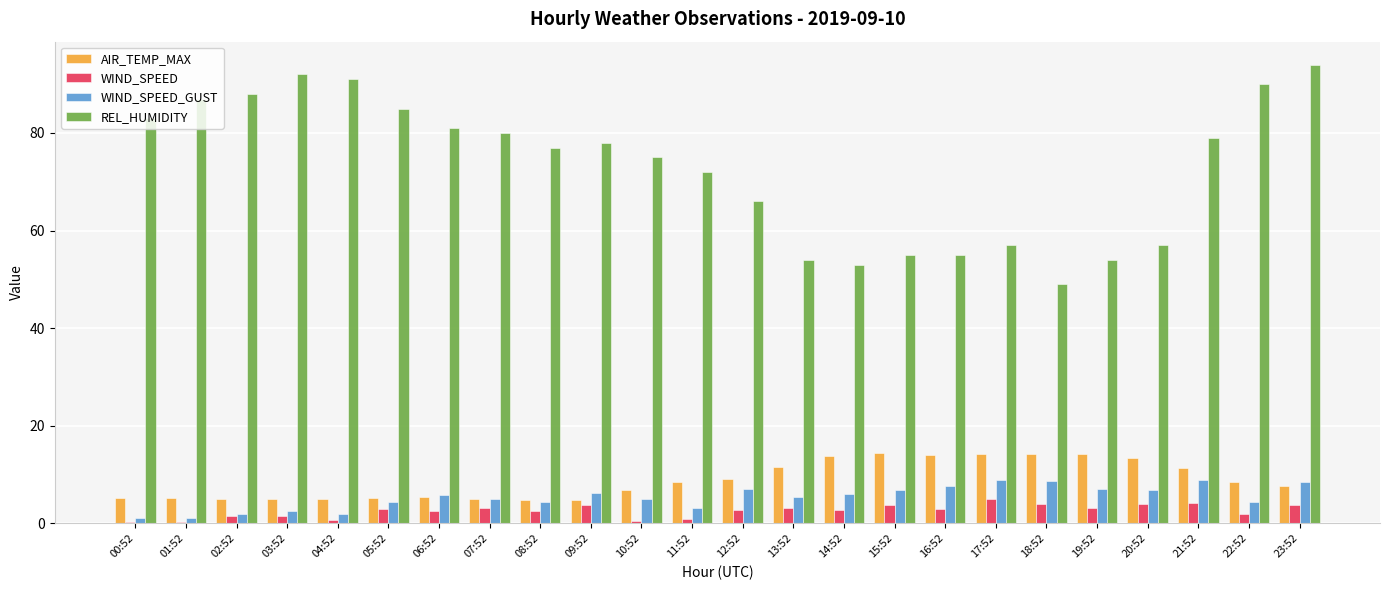

How many groups of bars are there?

24